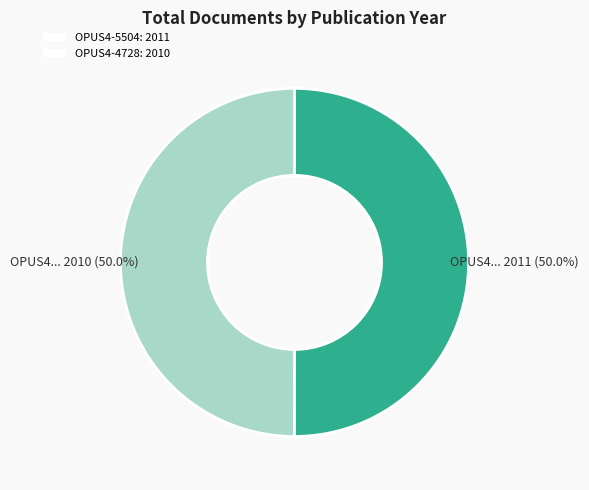

Count the number of slices in the pie.

2